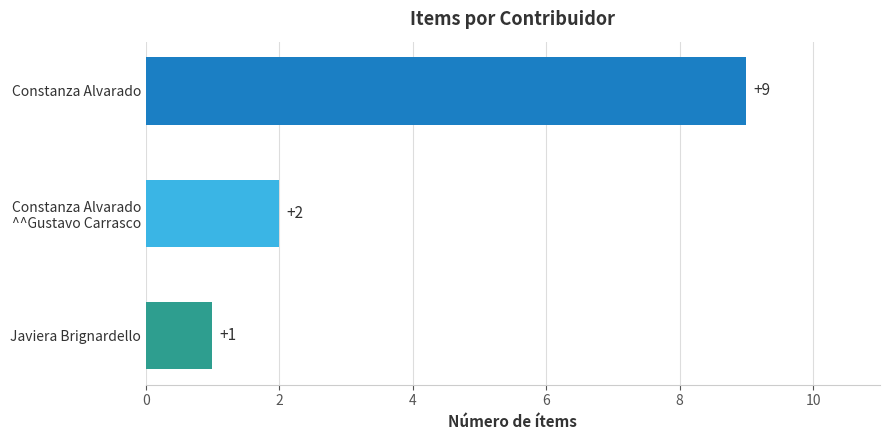

How many values are between 1 and 9?

3